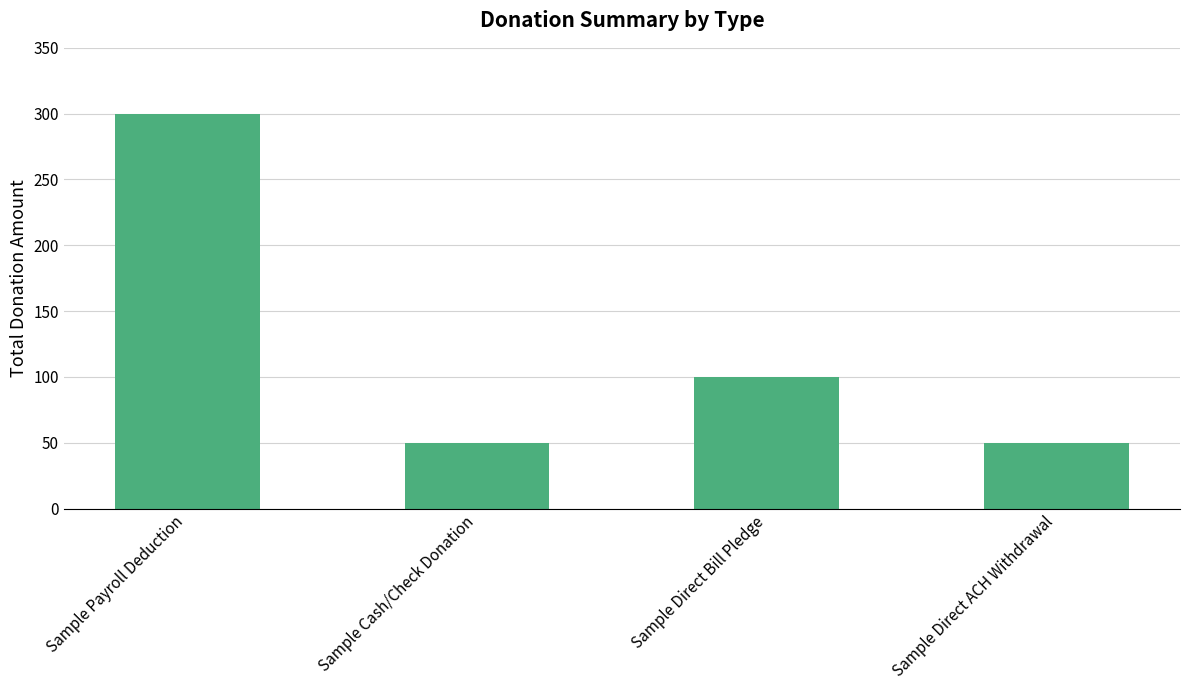

What is the label of the 3rd bar from the right?

Sample Cash/Check Donation